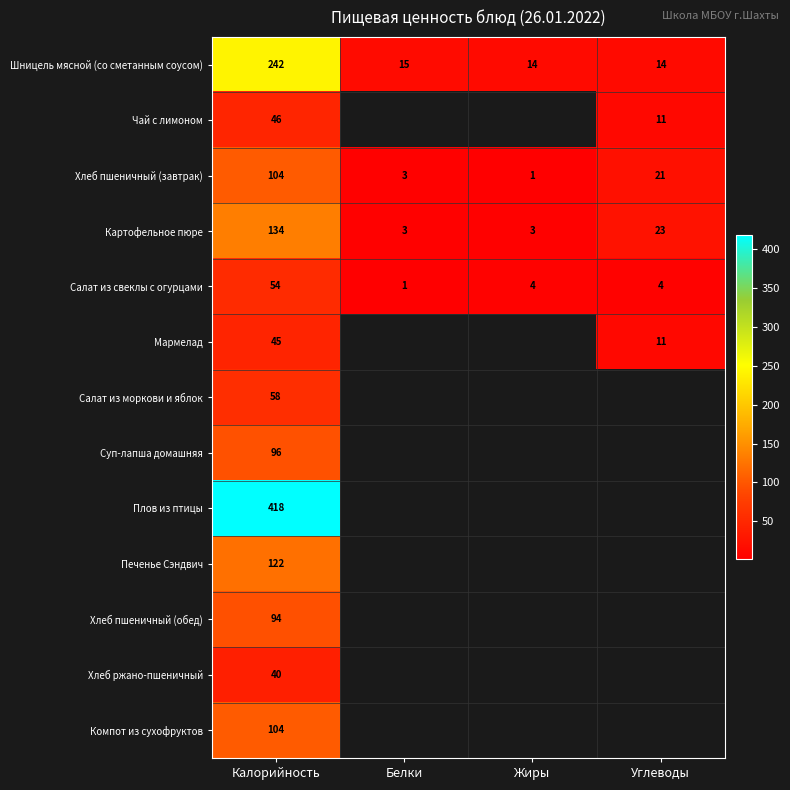

Which category has the lowest value across all series?

Жиры